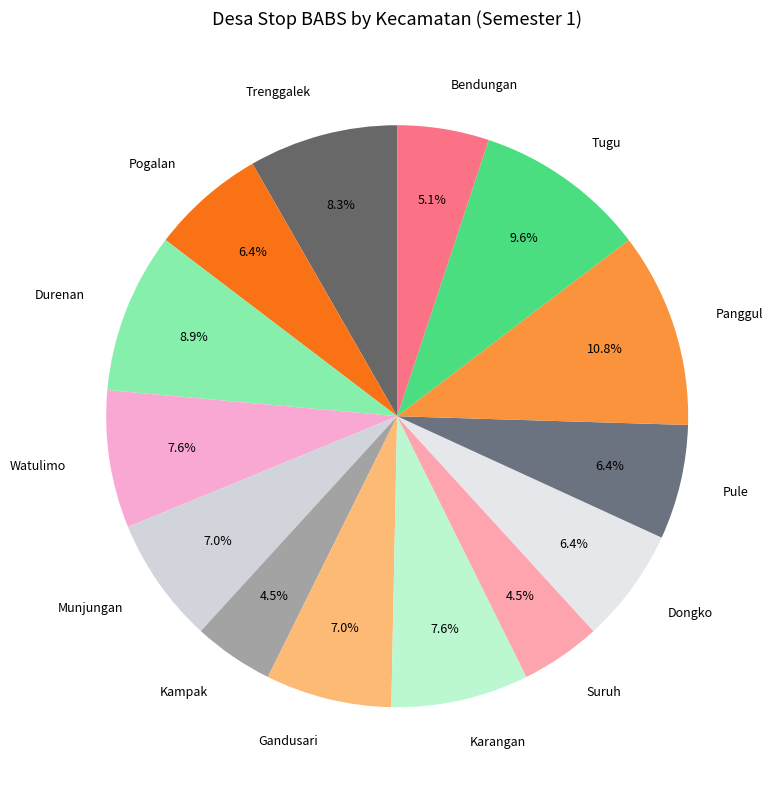

To the nearest percent, what is the difference between the Dongko and Kampak slice percentages?

2%